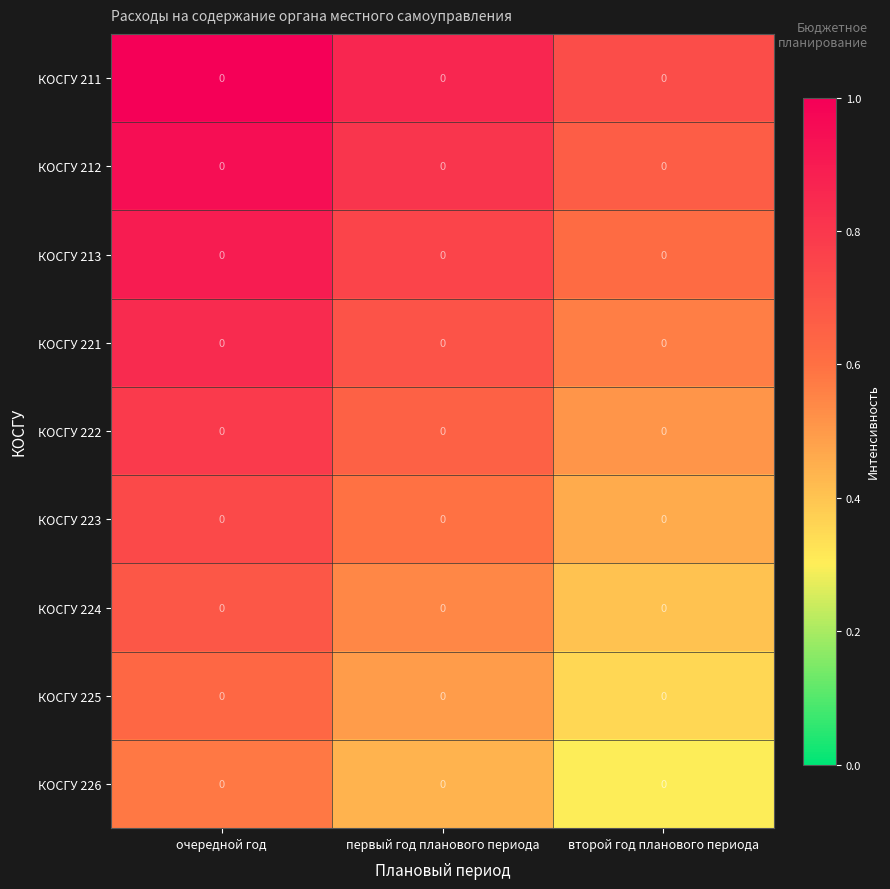

Reading left to right, transcribe all the data shown in this chart.

КОСГУ 211: очередной год=0.0	первый год планового периода=0.0	второй год планового периода=0.0
КОСГУ 212: очередной год=0.0	первый год планового периода=0.0	второй год планового периода=0.0
КОСГУ 213: очередной год=0.0	первый год планового периода=0.0	второй год планового периода=0.0
КОСГУ 221: очередной год=0.0	первый год планового периода=0.0	второй год планового периода=0.0
КОСГУ 222: очередной год=0.0	первый год планового периода=0.0	второй год планового периода=0.0
КОСГУ 223: очередной год=0.0	первый год планового периода=0.0	второй год планового периода=0.0
КОСГУ 224: очередной год=0.0	первый год планового периода=0.0	второй год планового периода=0.0
КОСГУ 225: очередной год=0.0	первый год планового периода=0.0	второй год планового периода=0.0
КОСГУ 226: очередной год=0.0	первый год планового периода=0.0	второй год планового периода=0.0